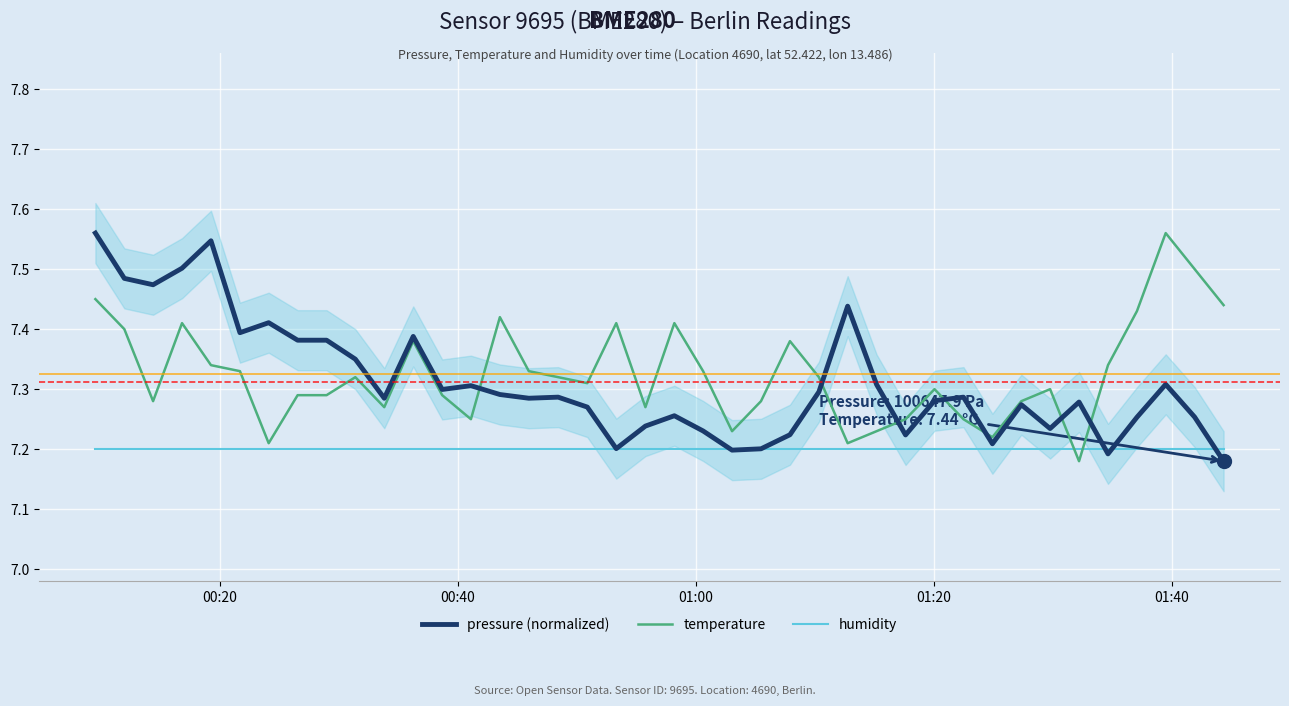

True or false: temperature and humidity cross at least once.

True